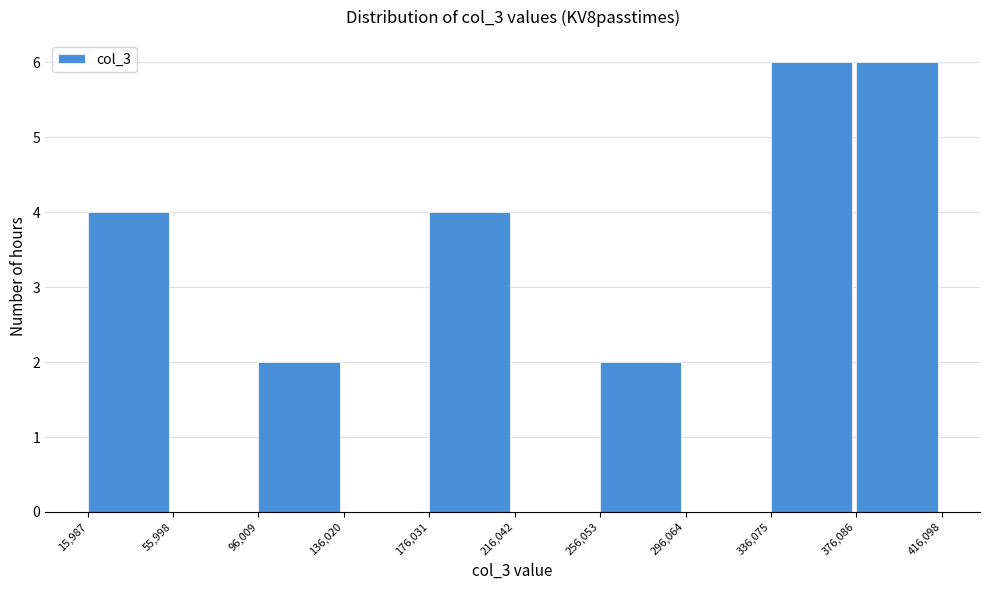

Reading left to right, transcribe this chart: for each bar, give the range it covers on the x-axis and its height. The values are not printed on the chart, so give them approximately, as read against the axis.

15,987 to 55,998: 4
55,998 to 96,009: 0
96,009 to 136,020: 2
136,020 to 176,031: 0
176,031 to 216,042: 4
216,042 to 256,053: 0
256,053 to 296,064: 2
296,064 to 336,075: 0
336,075 to 376,086: 6
376,086 to 416,098: 6